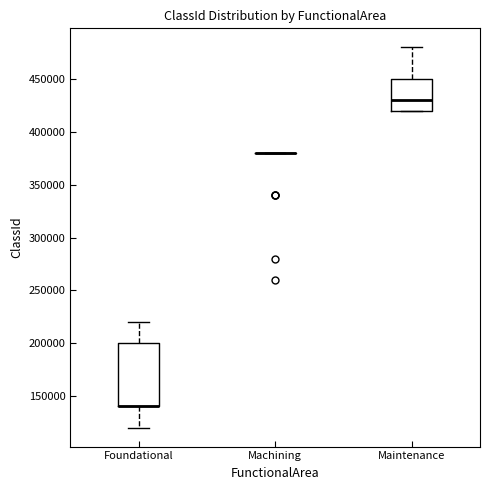

Reading left to right, transcribe this box plot: for each box, give where its median line is, the range the box spans, and where its two whiskers end, as read against the y-axis. The values are not printed on the chart, so give them approximately, as read against the axis.

Foundational: median 140000 (drawn on the box's lower edge), box 140000 to 200000, whiskers 120000 to 220000
Machining: box collapsed to a line at 380000, whiskers 380000 to 380000
Maintenance: median 430000, box 420000 to 450000, whiskers 420000 to 480000